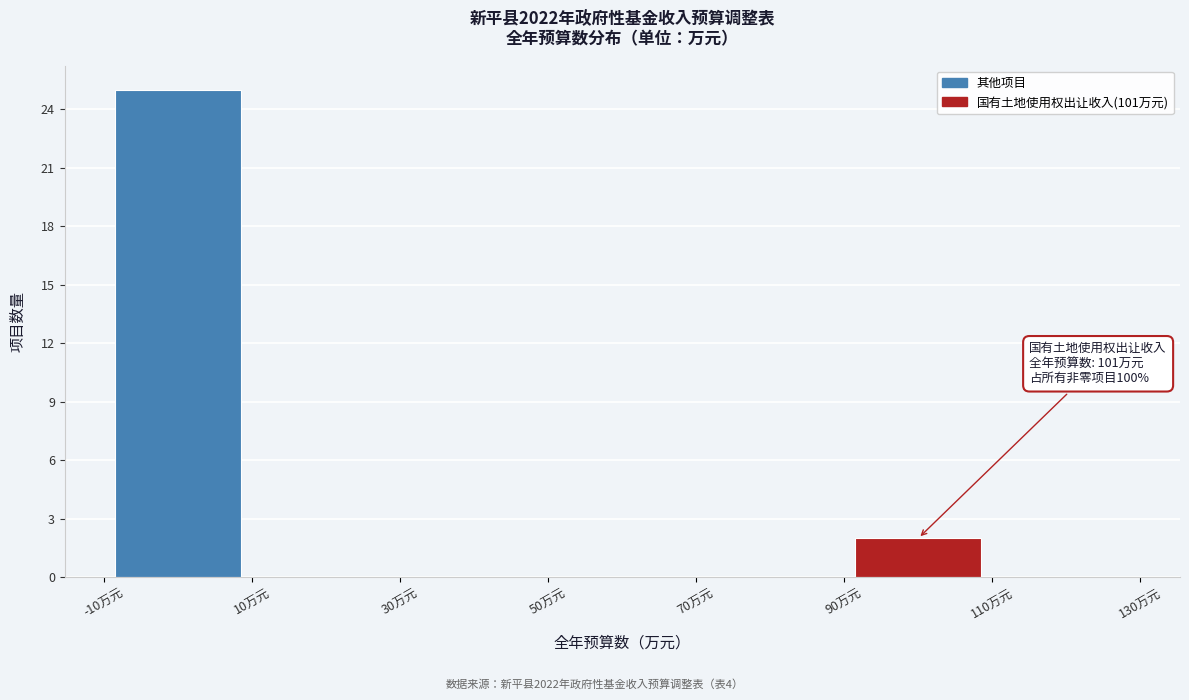

Which range on the x-axis has the tallest bar?

-10 to 10